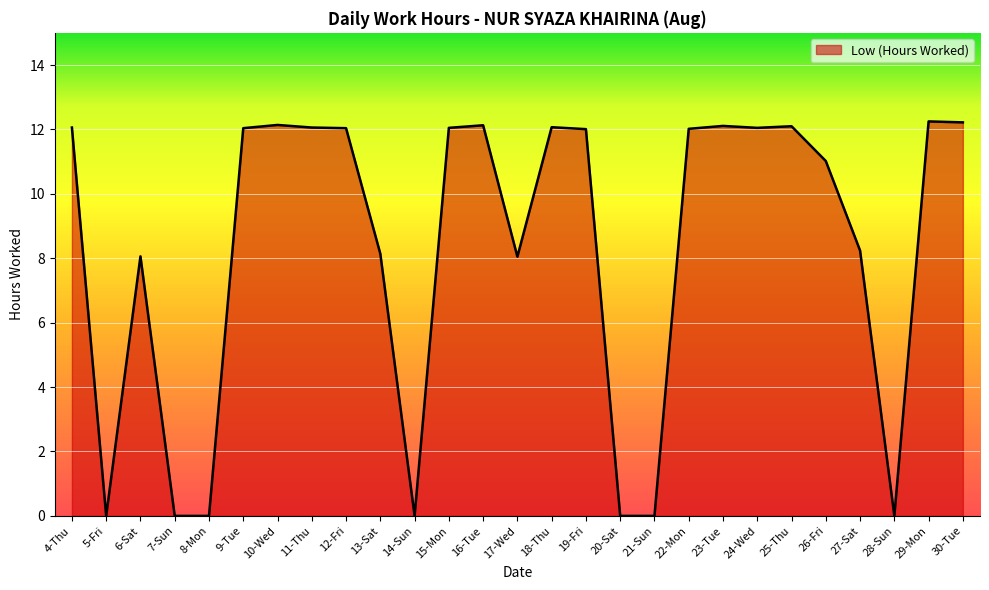

What position from the left is 5-Fri?

2